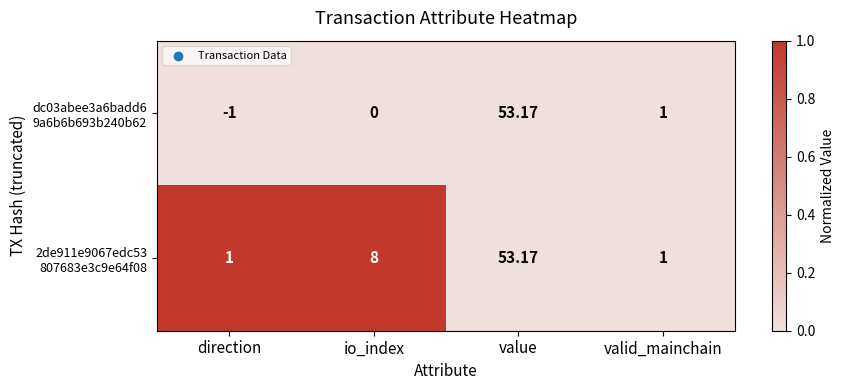

Count the number of data series in this chart.

2